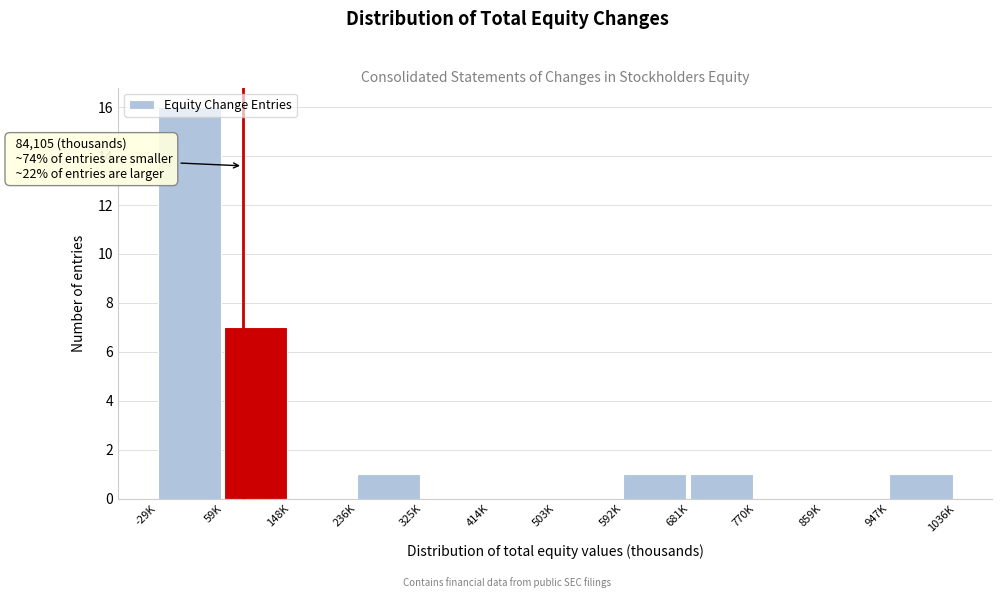

What is the sum of all values?

27